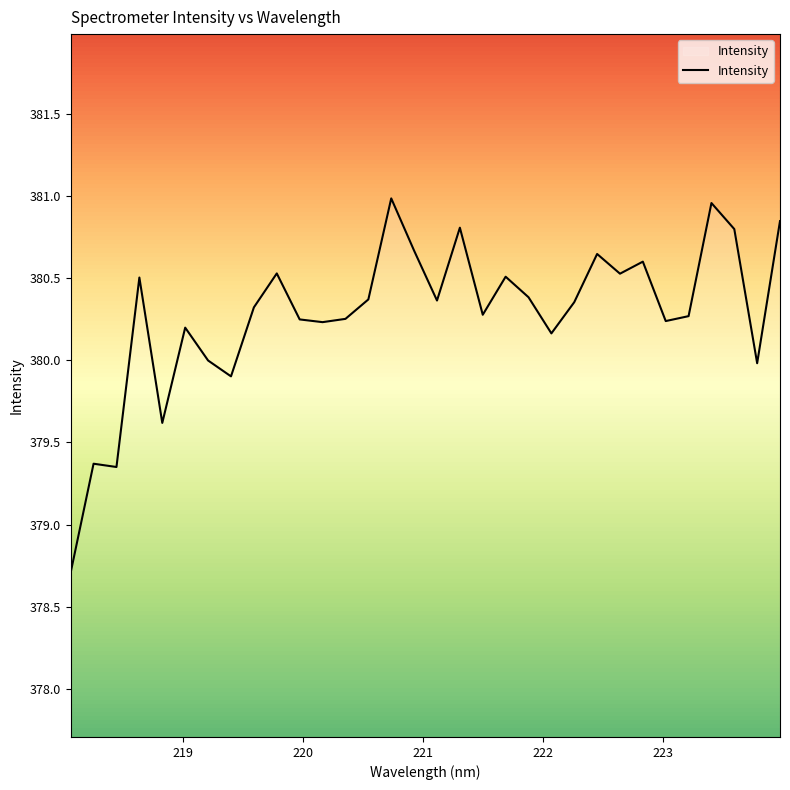

What is the smallest value displayed?

378.7